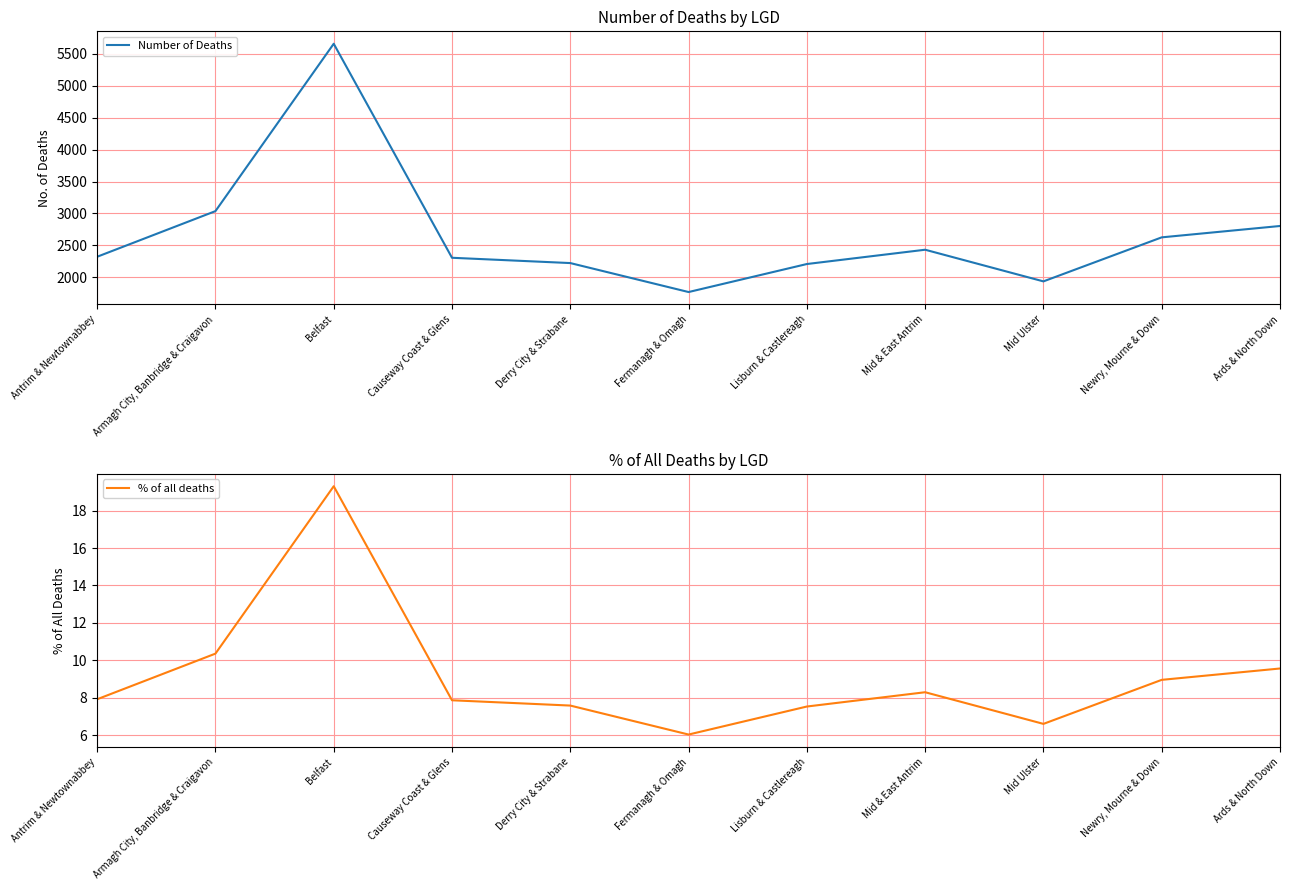

The value of % of all deaths at Lisburn & Castlereagh is 4.7. True or false?

False